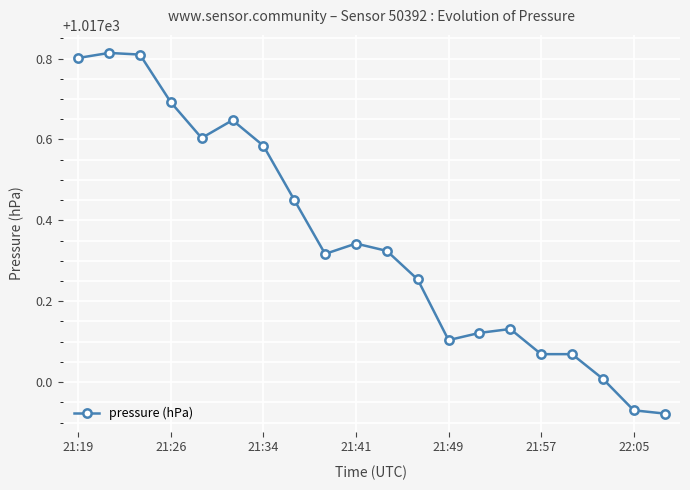

What is the sum of all values?

20347.0